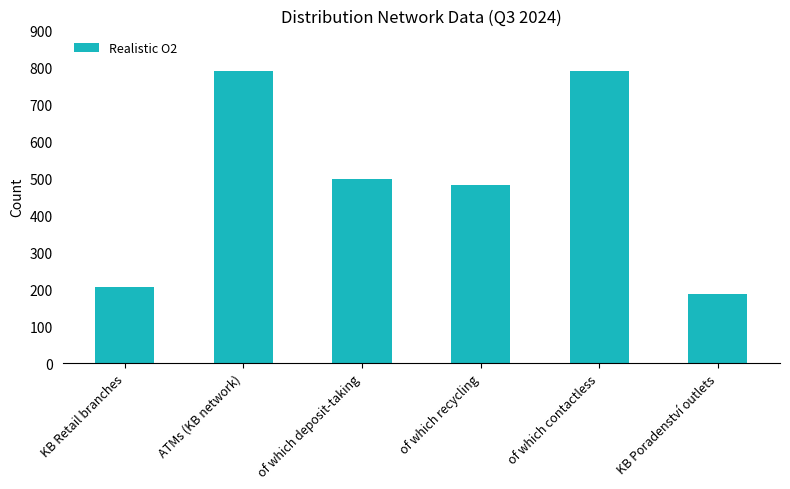

Reading right to left, what are all the values shown in this chart?

187	791	482	498	791	207